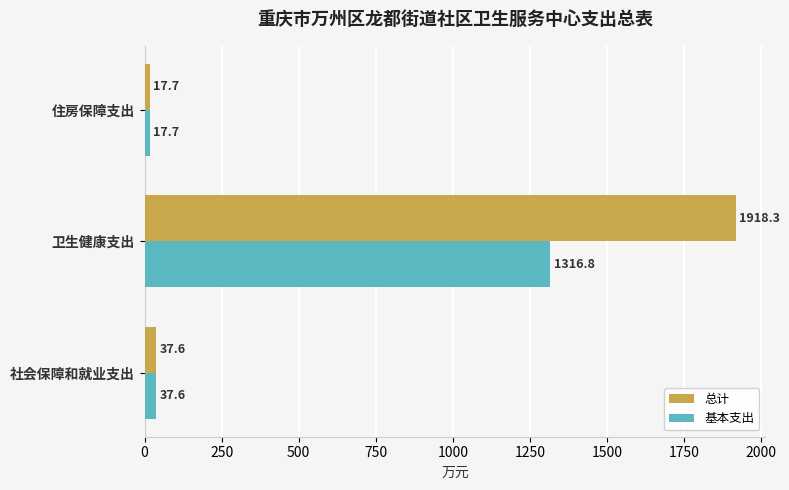

How many data points in 总计 are less than 37?

1